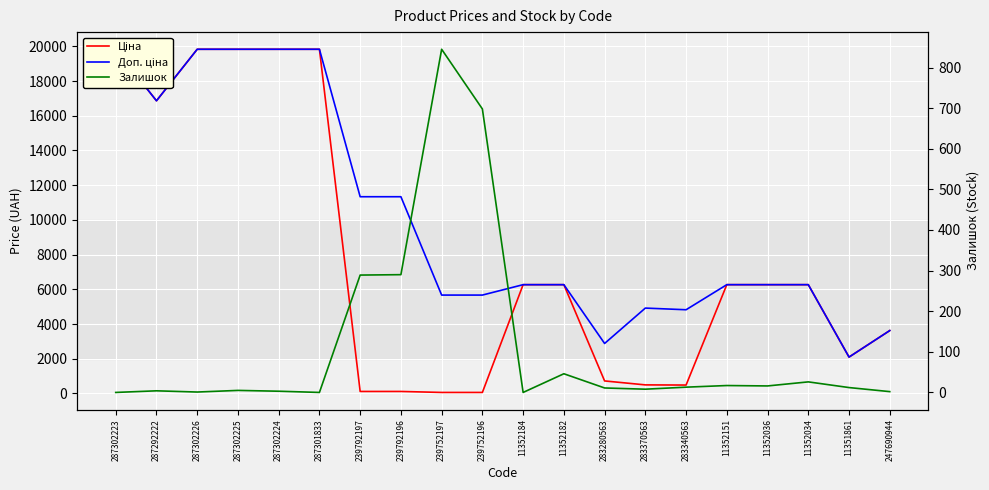

Is the value of Залишок at 11352036 greater than the value of Доп. ціна at 287302225?

No